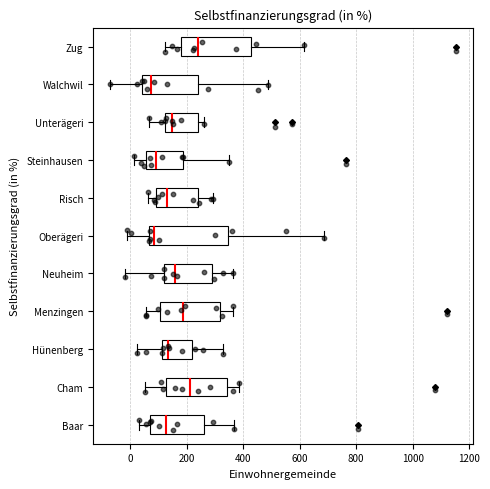

Which box has the furthest to the right median line?

Zug